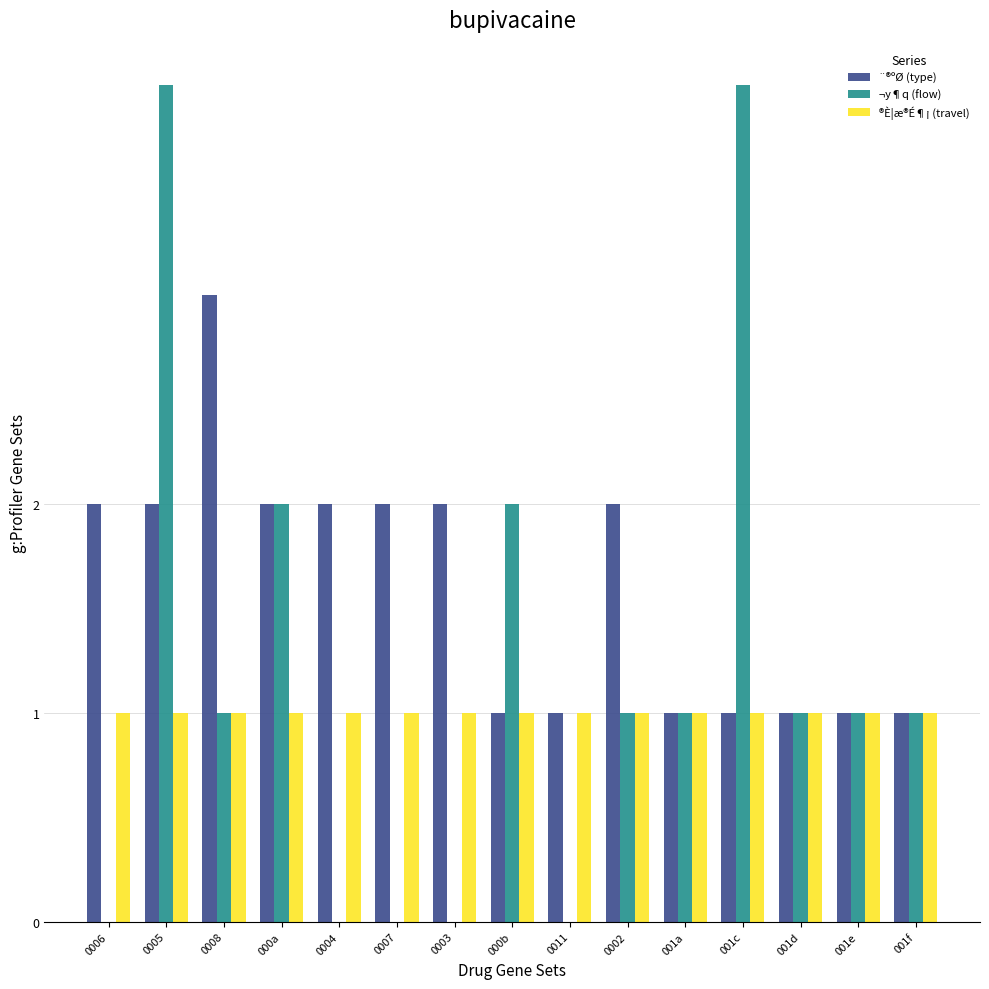

How many data points does each series have?

15